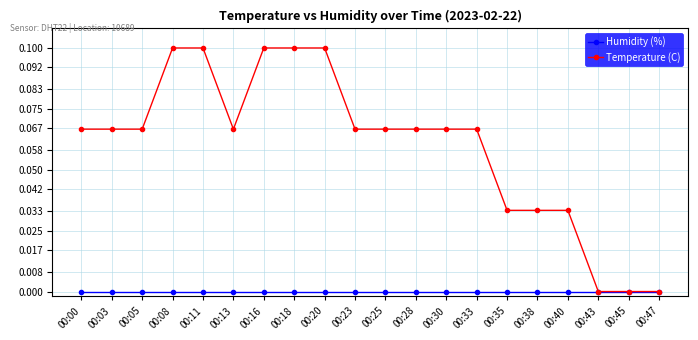

Which series has the largest total across all categories?

Temperature (C)